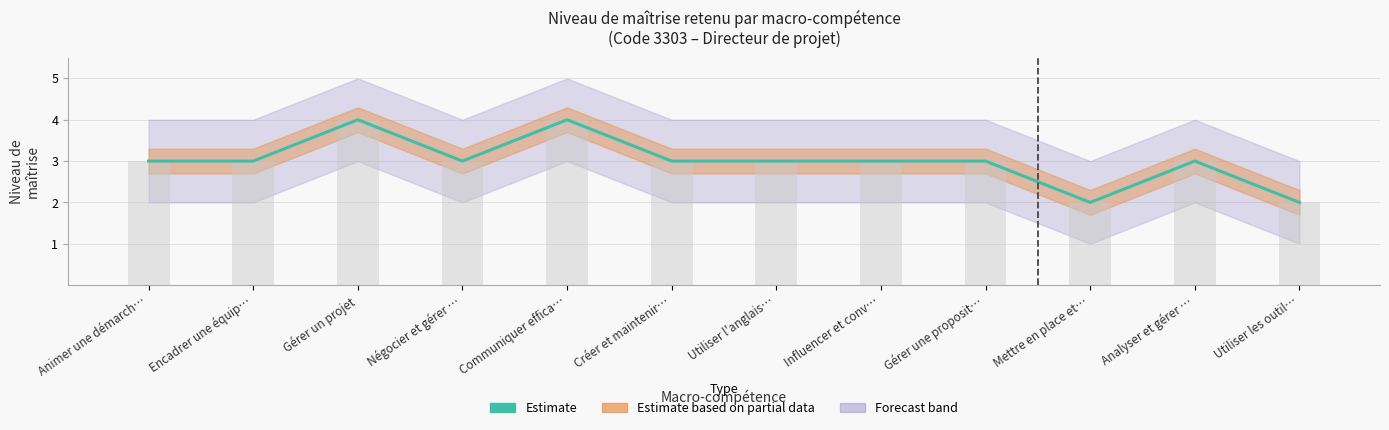

Which category has the highest value across all series?

Gérer un projet